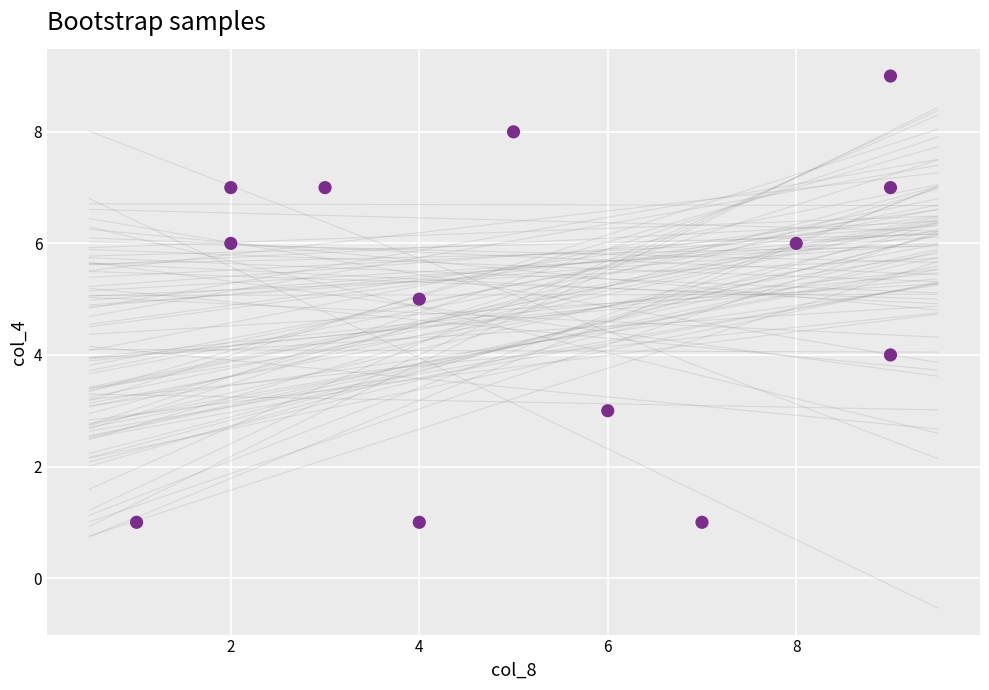

What is the range of X values (max minus min)?

8